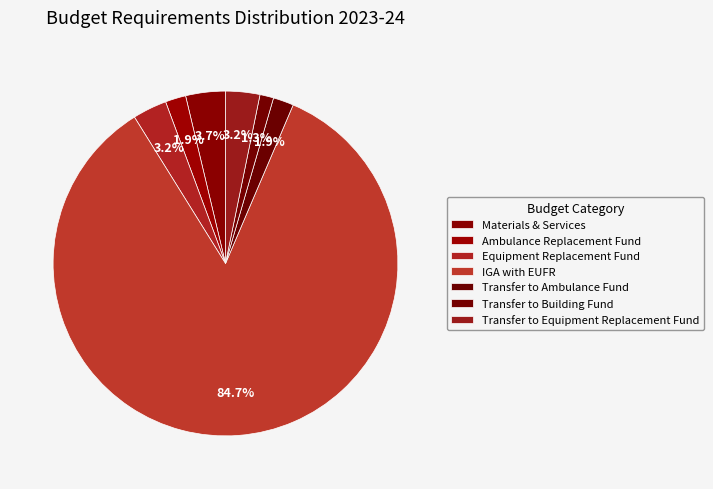

To the nearest percent, what is the difference between the largest and smallest slice percentages?

83%